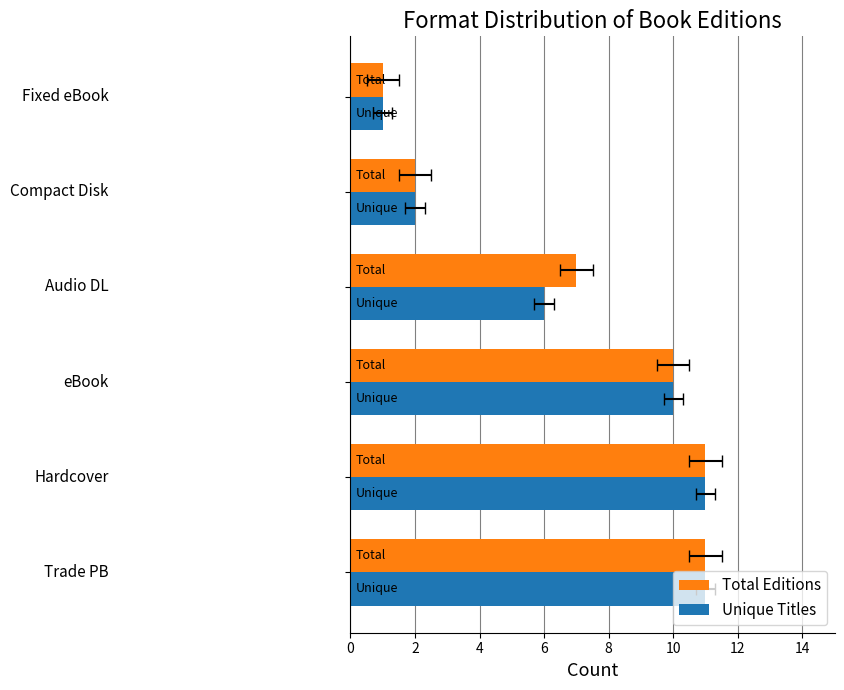

How many Unique Titles values are between 2 and 11?

5